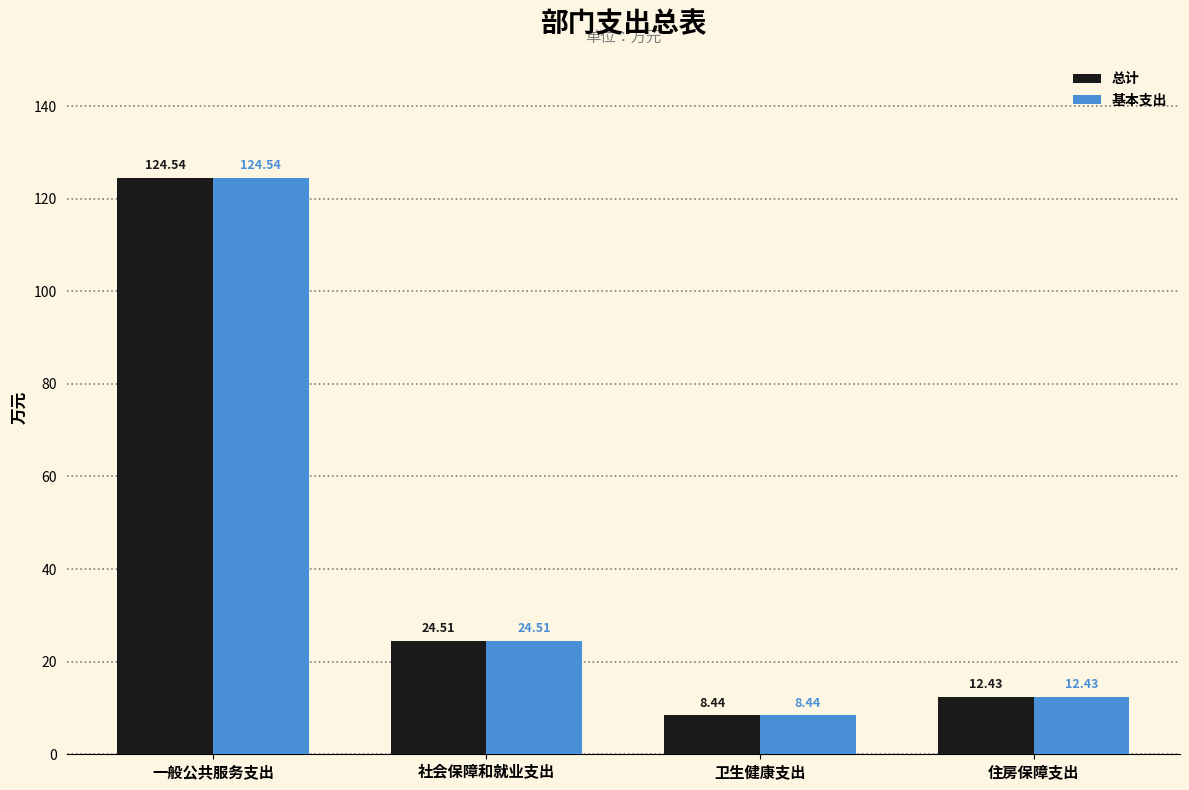

What are all the series names shown in the legend?

总计, 基本支出